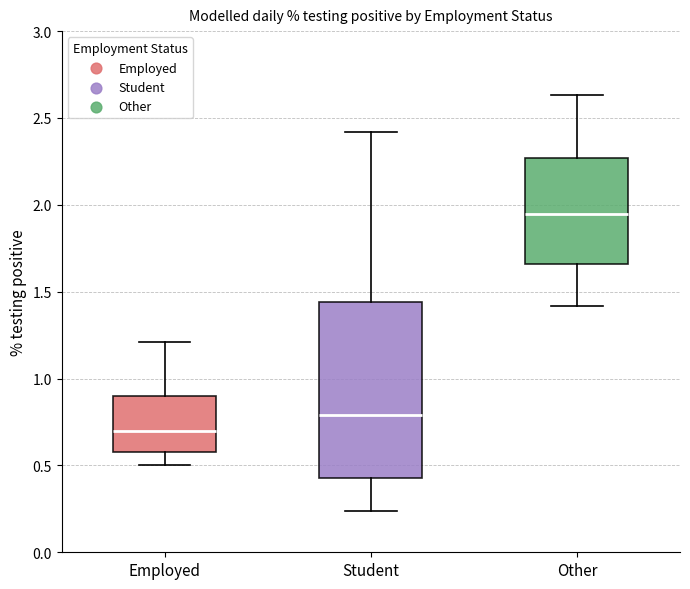

Which box's median line is the highest?

Other